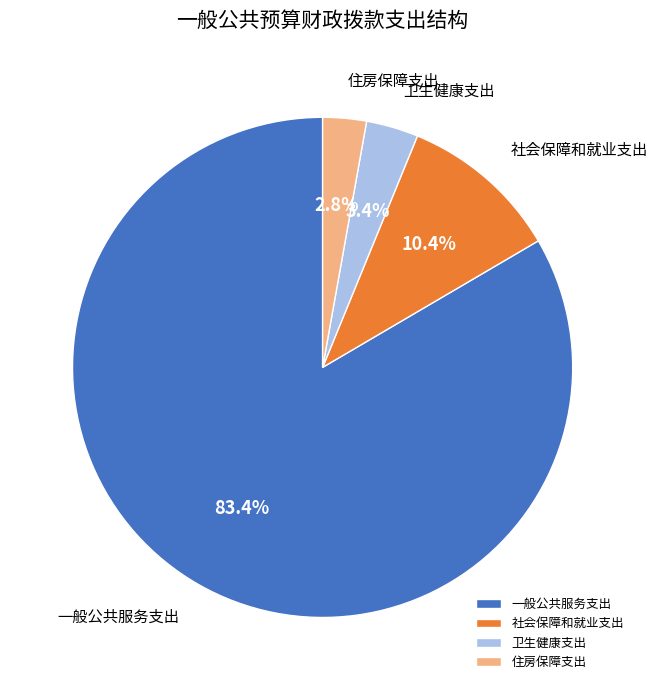

Which has a higher value, 住房保障支出 or 一般公共服务支出?

一般公共服务支出